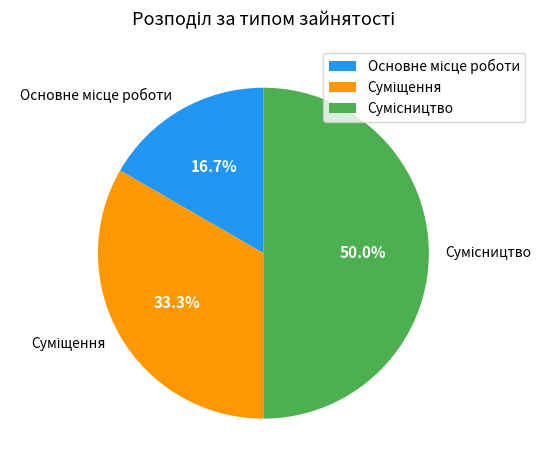

Count the number of slices in the pie.

3